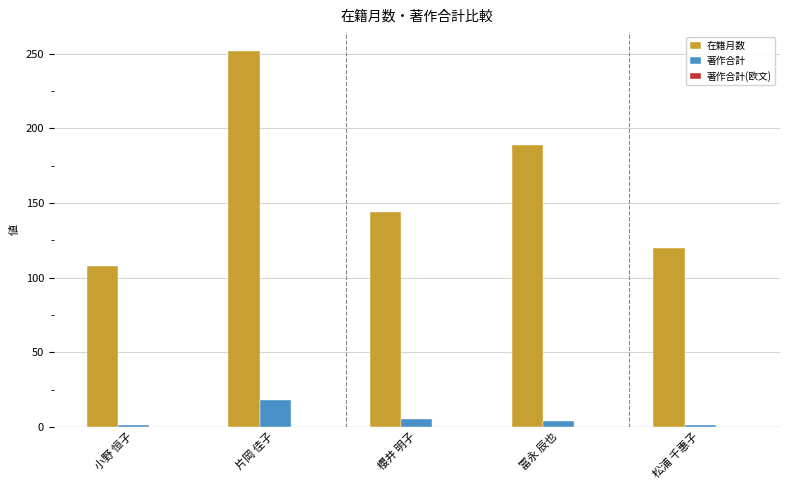

What is the difference between the maximum and second lowest values in the 著作合計 series?

17